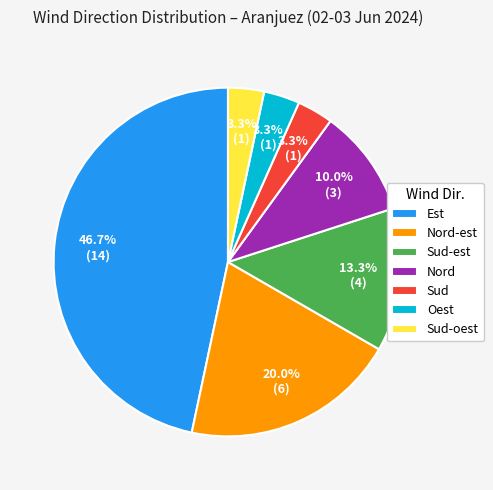

Does Sud-oest account for over 50% of the chart?

No